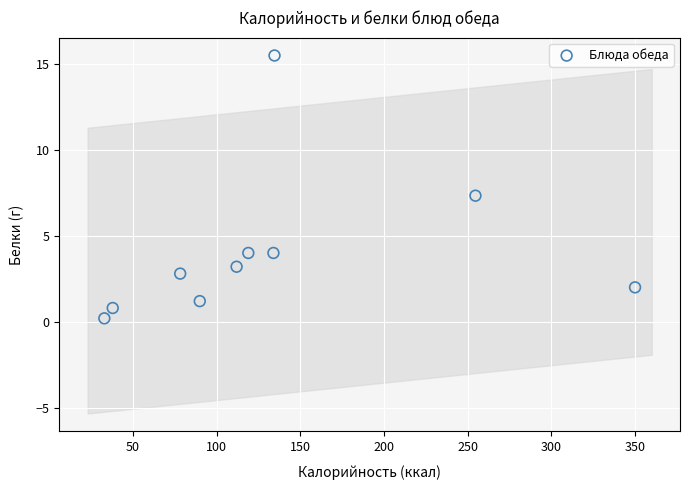

What Y value in the scatter plot is closest to 7?

7.3